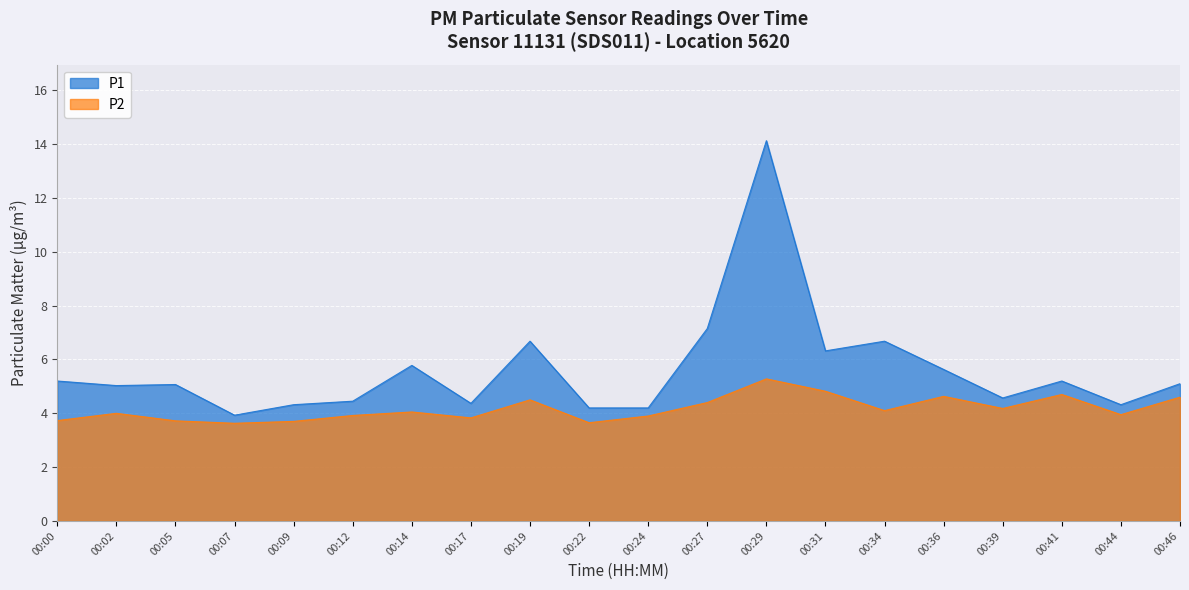

Between 00:36 and 00:39, which is larger?

00:36